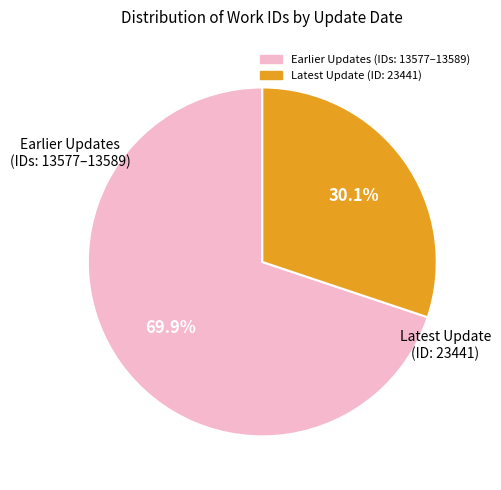

Does any single category account for the majority?

Yes